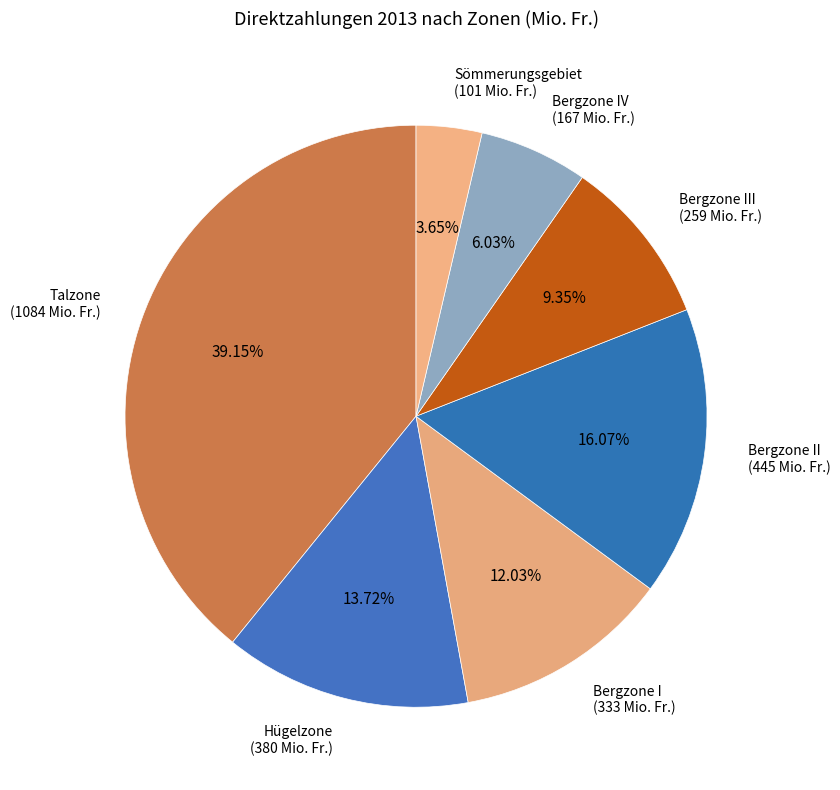

To the nearest percent, what is the average slice percentage?

14%